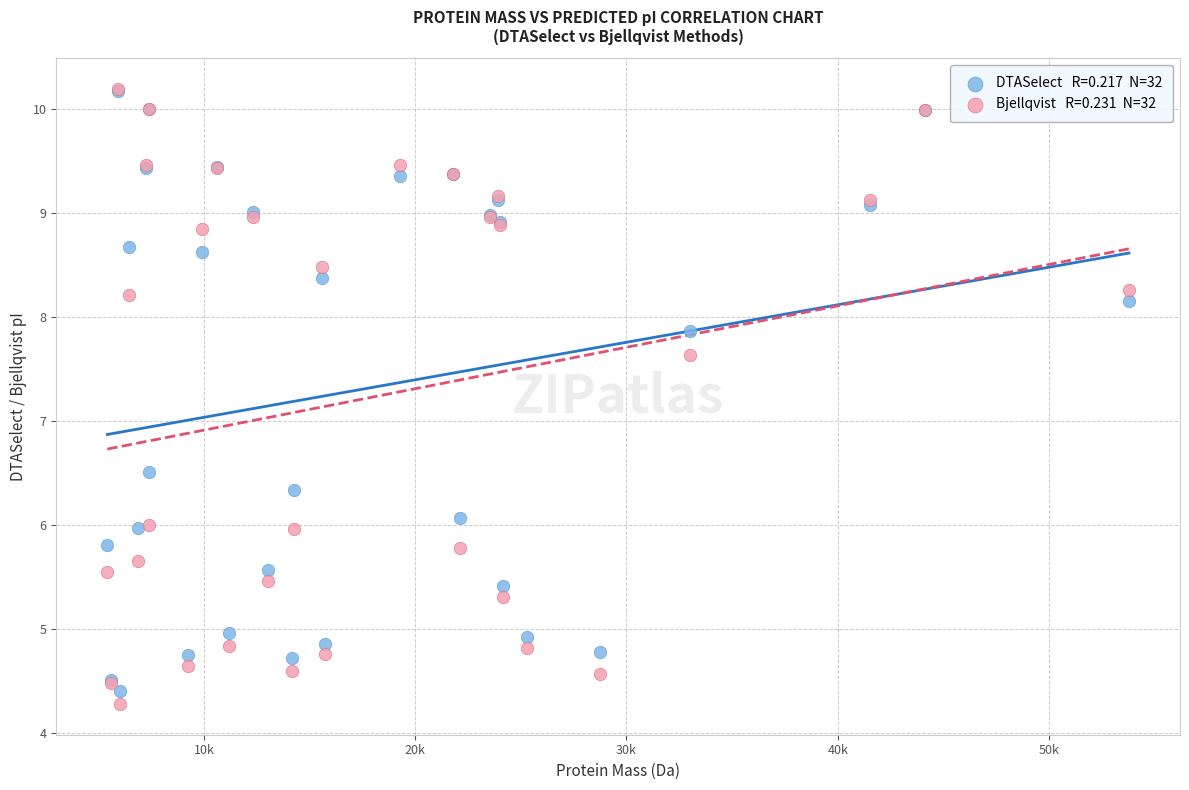

Across all series, what Y value is closest to 7?

6.5